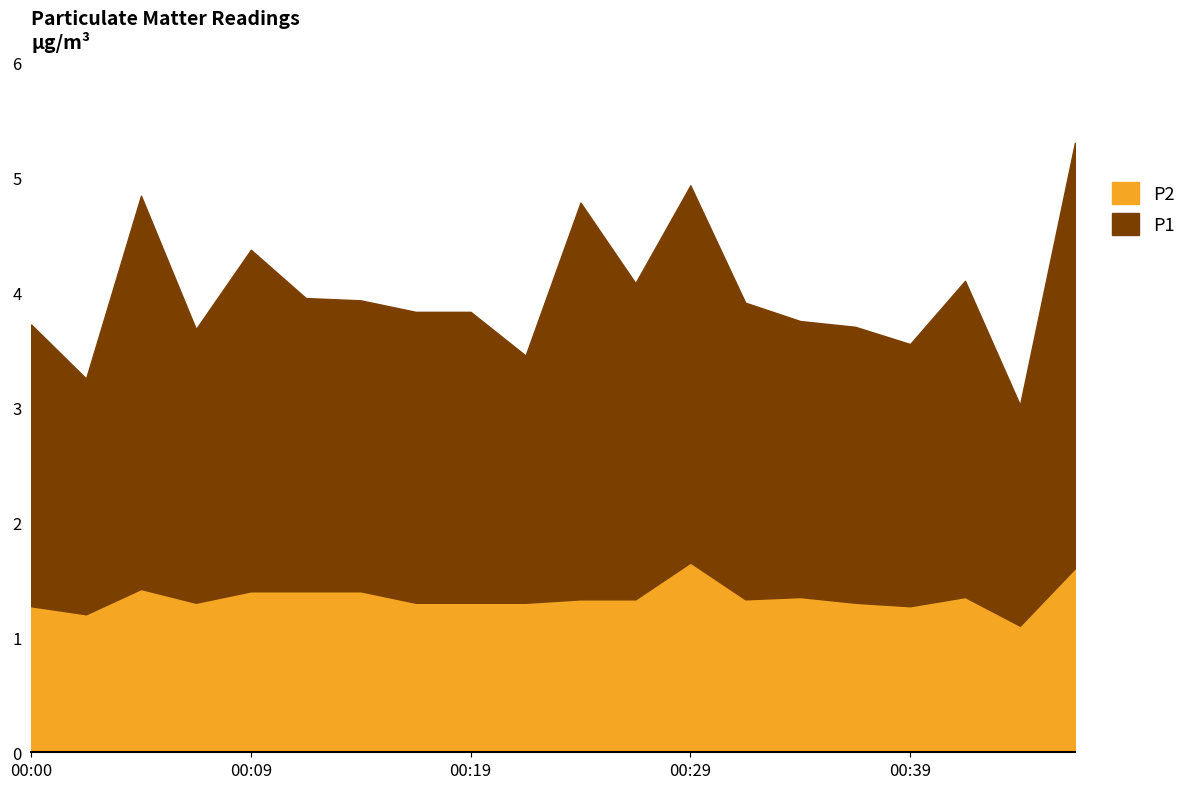

What is the value of the P2 point at the 11th from the left?

1.3